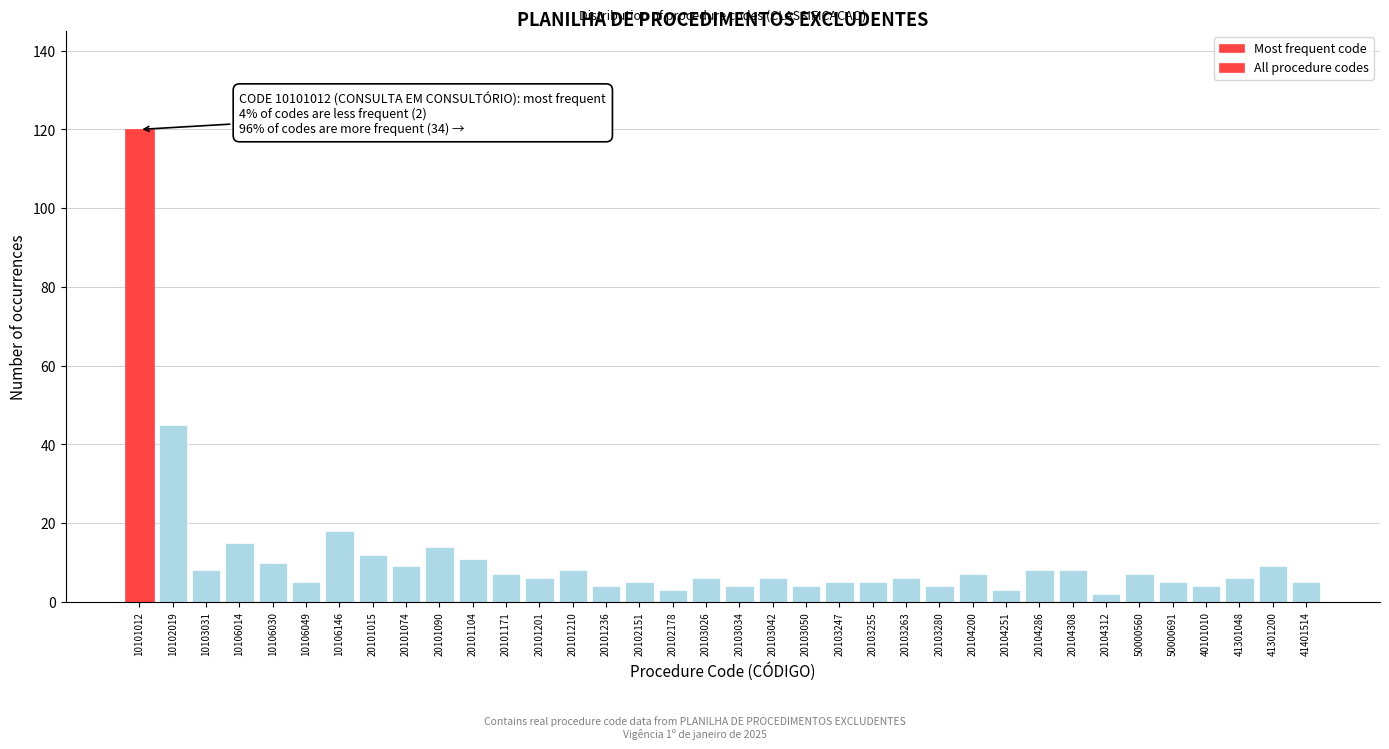

True or false: the data shows 8 at 20101210.

True